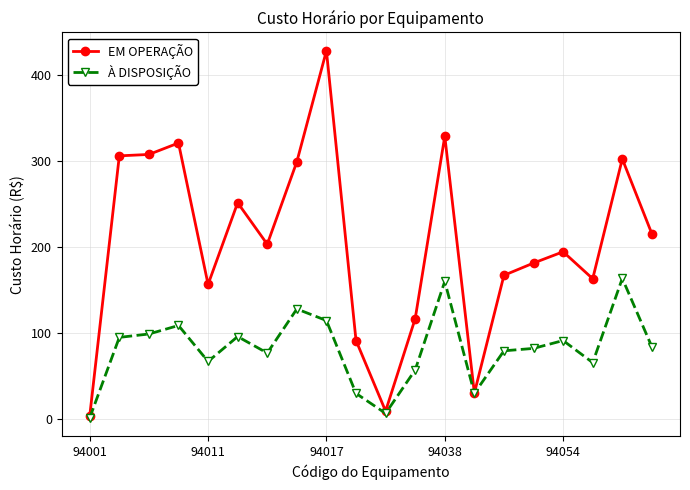

True or false: À DISPOSIÇÃO has more than 1 interior local peaks.

True